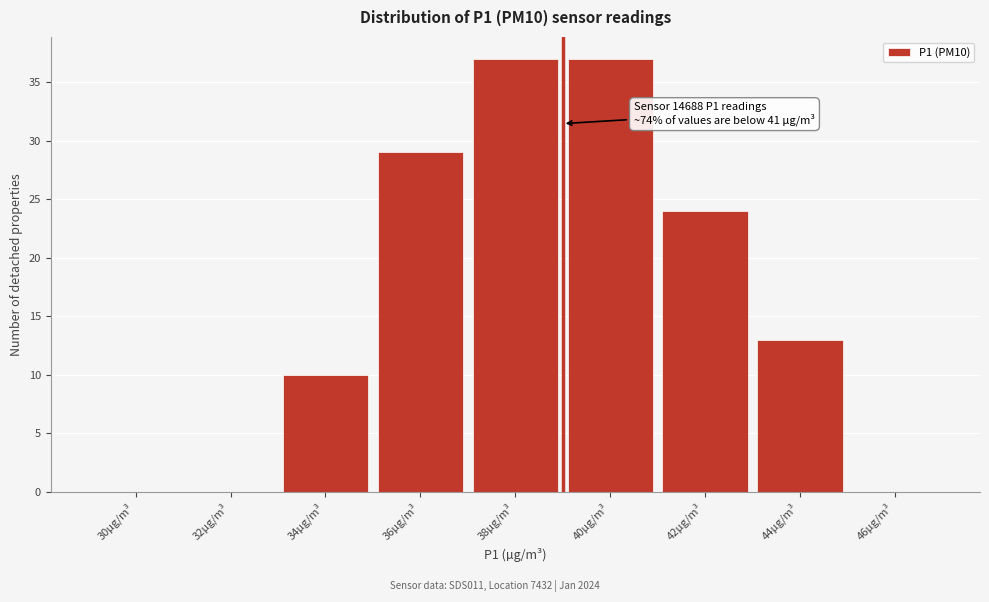

Reading left to right, what are all the values shown in this chart?

30µg/m³=0	32µg/m³=0	34µg/m³=10	36µg/m³=29	38µg/m³=37	40µg/m³=37	42µg/m³=24	44µg/m³=13	46µg/m³=0